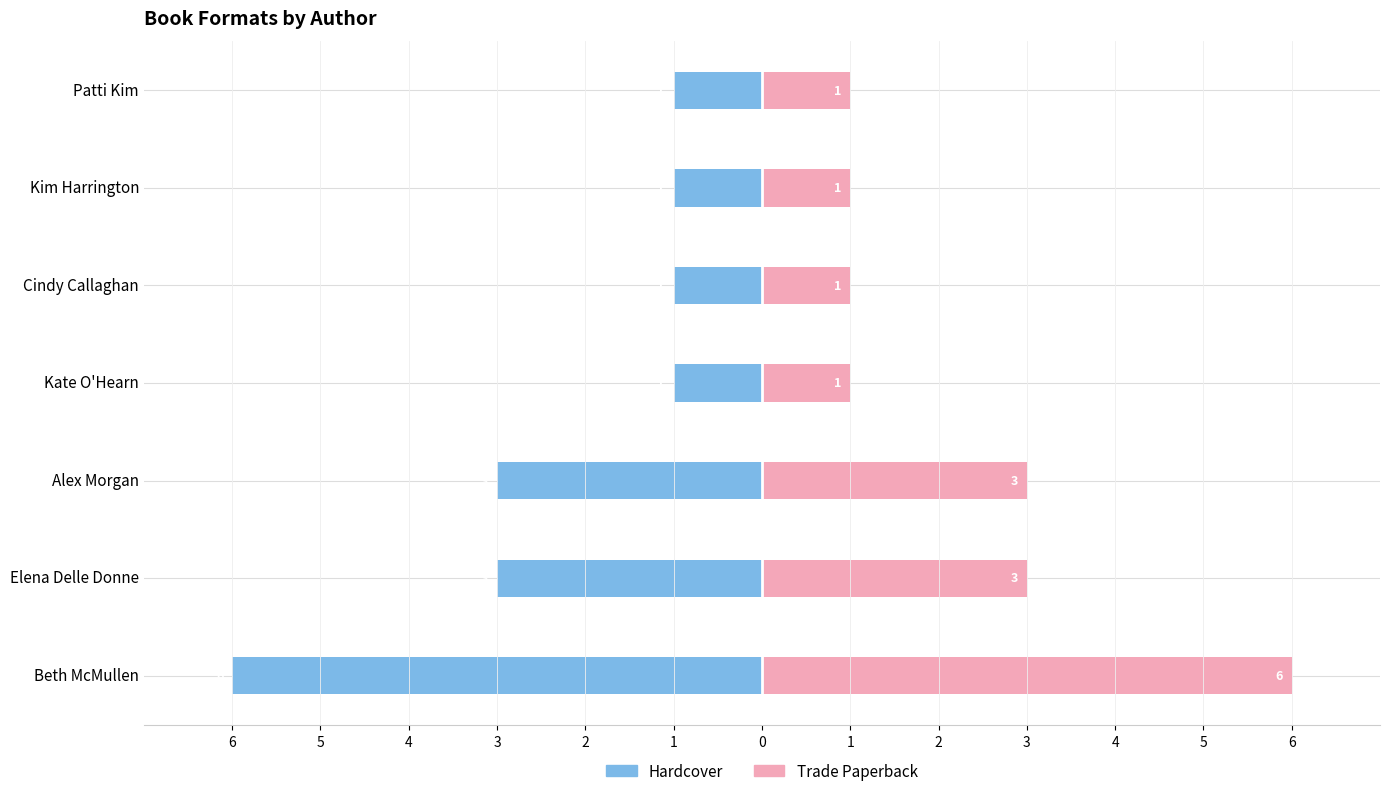

Rank the series by their maximum value, from lowest to highest.

Hardcover, Trade Paperback